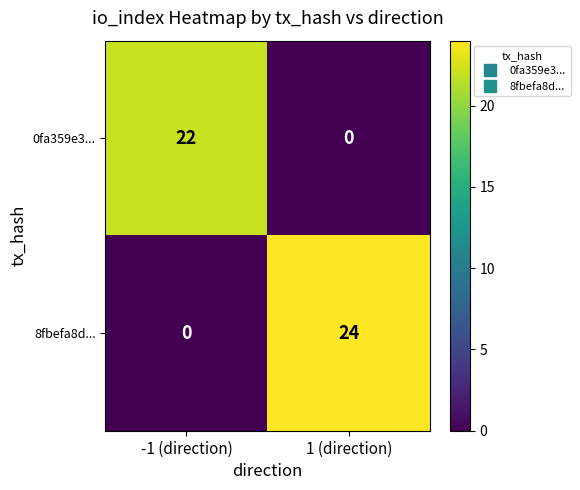

What is the sum of the 8fbefa8d... values at 1 (direction) and -1 (direction)?

24